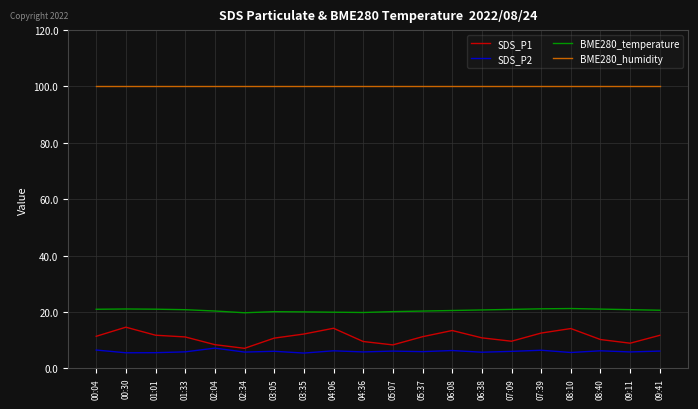

True or false: BME280_temperature has a value of 31.2 at 00:30.

False